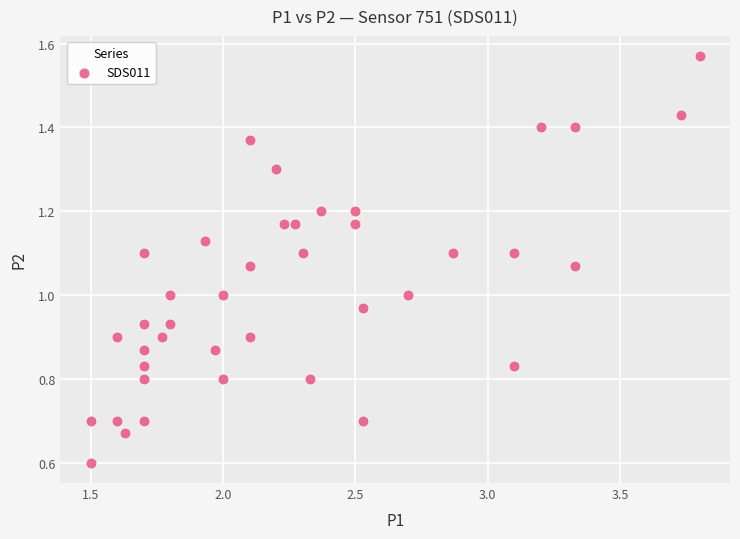

How many data points are displayed?

40